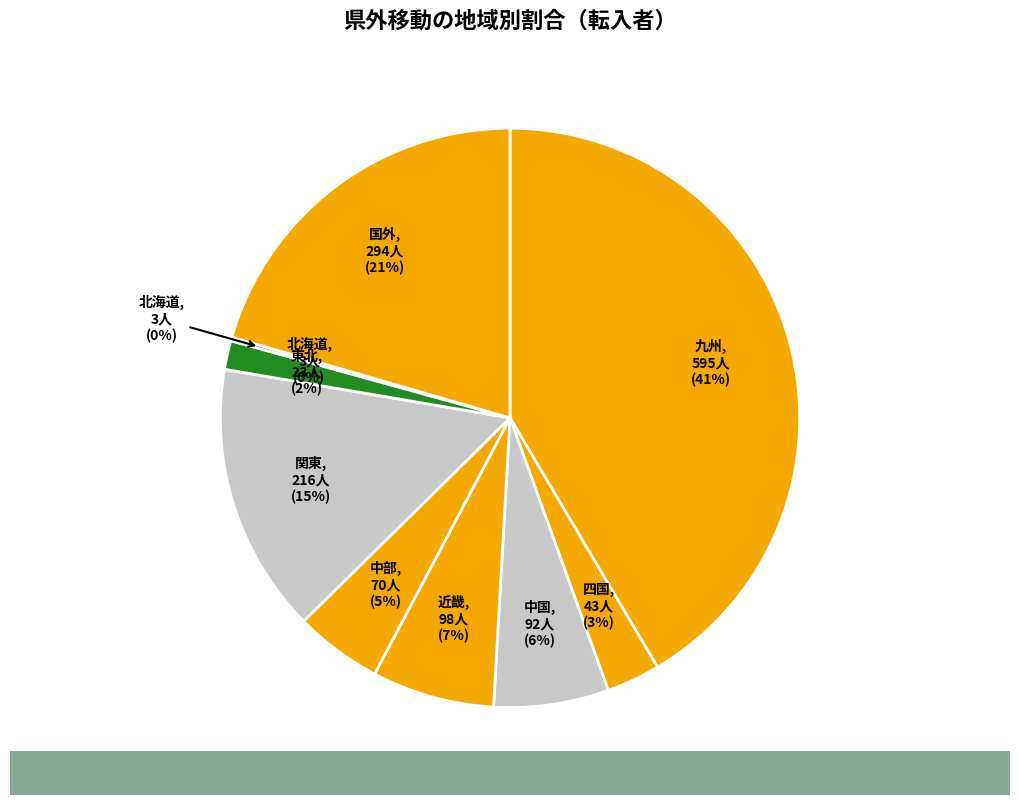

Is there any slice that represents more than half of the pie?

No